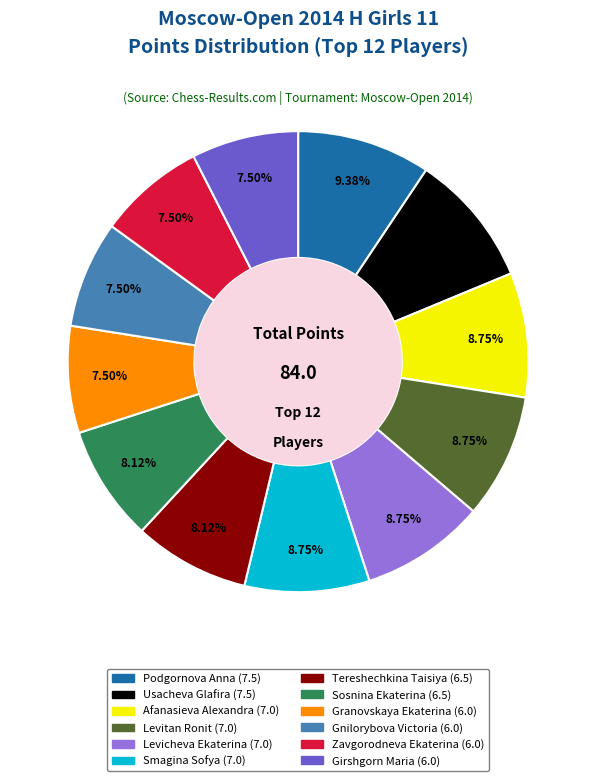

Approximately how many times larger is the value at Levicheva Ekaterina (7.0) compared to Gnilorybova Victoria (6.0)?

1.2